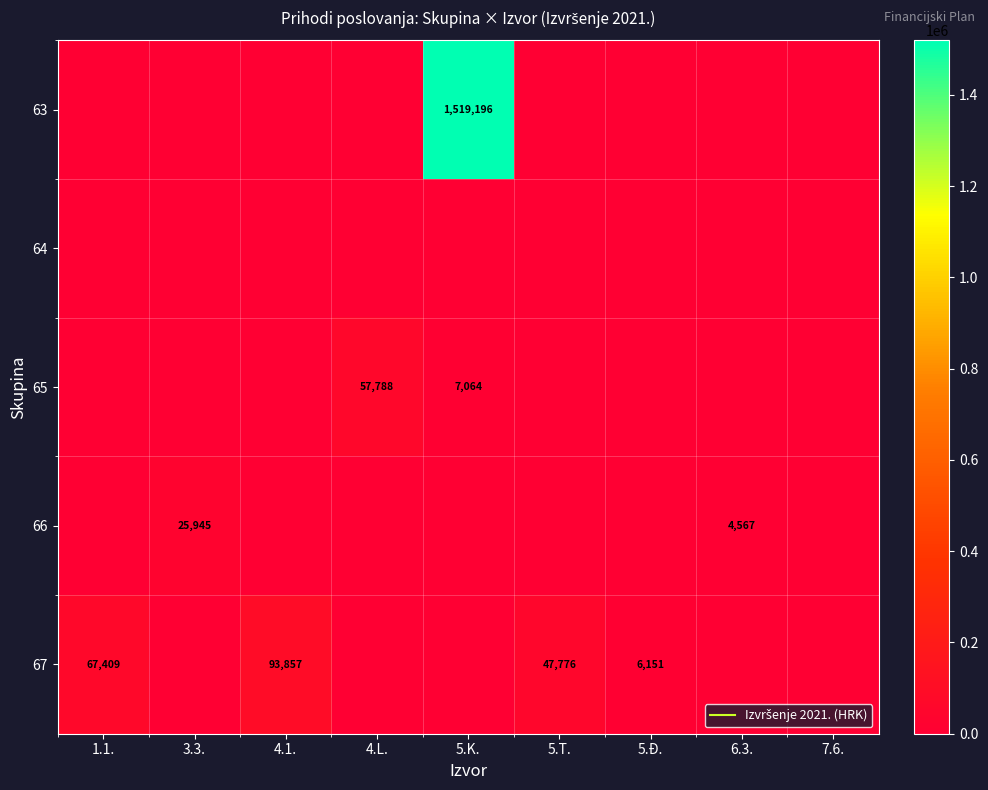

How many categories are shown in the chart?

9